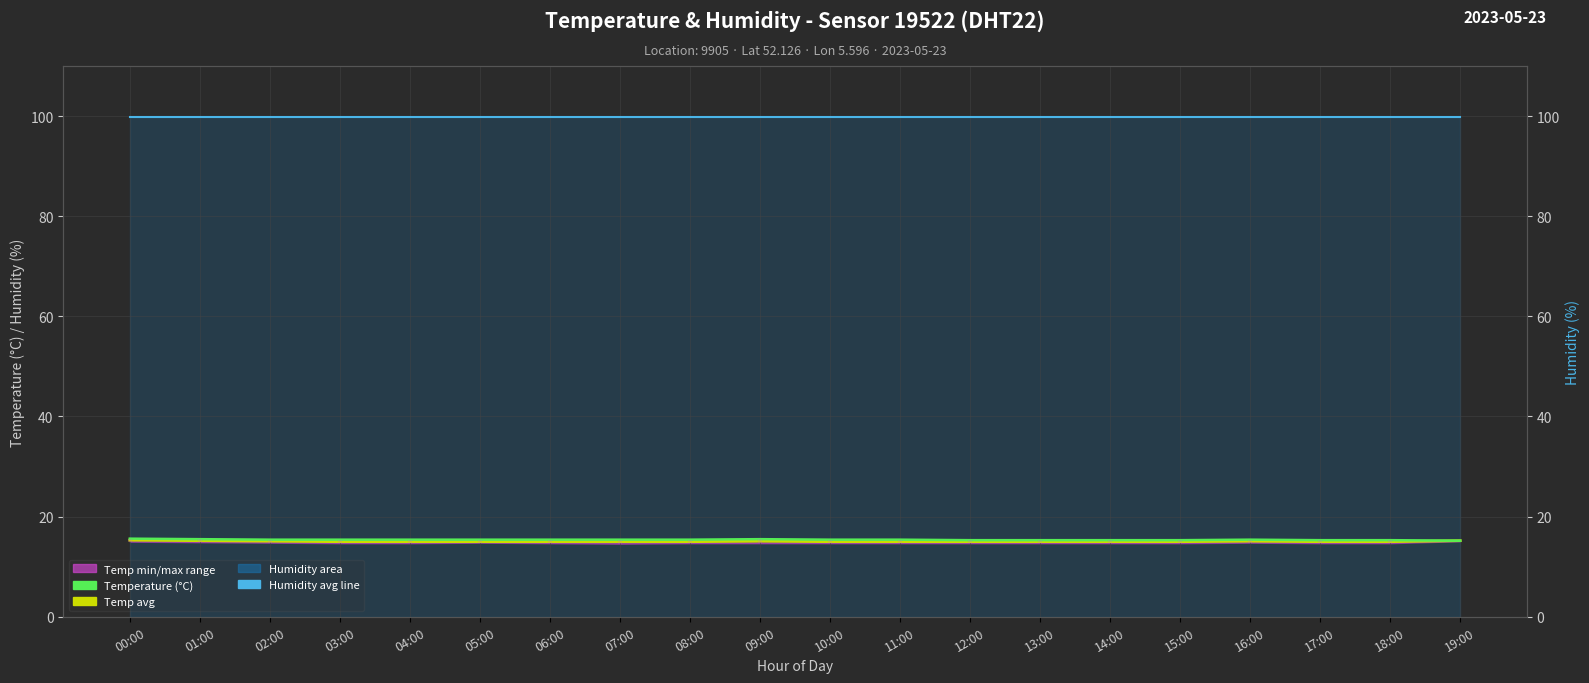

Reading left to right, list all the values displayed in this chart.

Humidity avg: 99.9	99.9	99.9	99.9	99.9	99.9	99.9	99.9	99.9	99.9	99.9	99.9	99.9	99.9	99.9	99.9	99.9	99.9	99.9	99.9
Temp avg (hourly): 15.3	15.2	15.1	15.0	15.0	15.0	15.0	15.0	15.0	15.1	15.0	15.0	15.0	15.0	15.0	15.0	15.1	15.0	15.0	15.2
Temperature (°C): 15.6	15.5	15.4	15.4	15.4	15.4	15.4	15.4	15.4	15.5	15.4	15.4	15.3	15.3	15.3	15.3	15.4	15.3	15.3	15.2